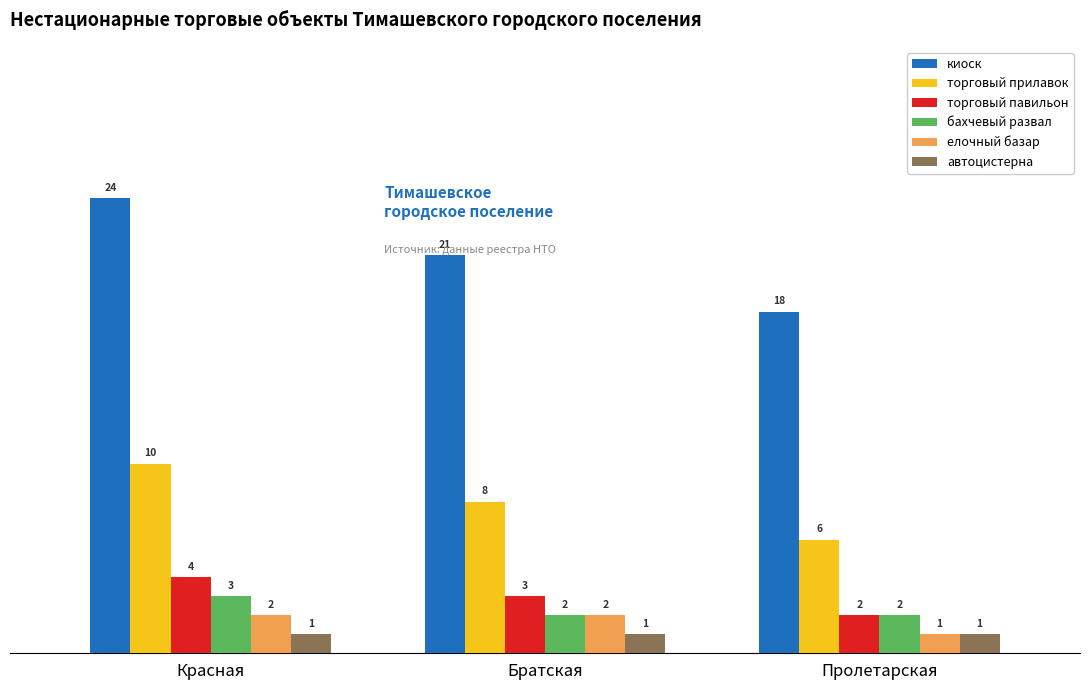

Reading right to left, list all the values displayed in this chart.

киоск: 18	21	24
торговый прилавок: 6	8	10
торговый павильон: 2	3	4
бахчевый развал: 2	2	3
елочный базар: 1	2	2
автоцистерна: 1	1	1